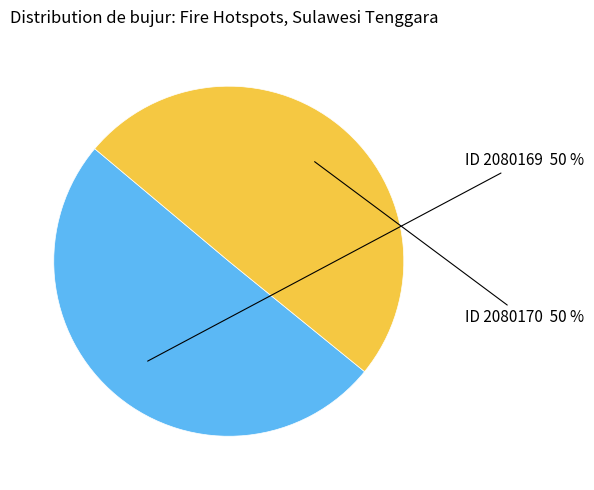

How many slices are in this pie chart?

2